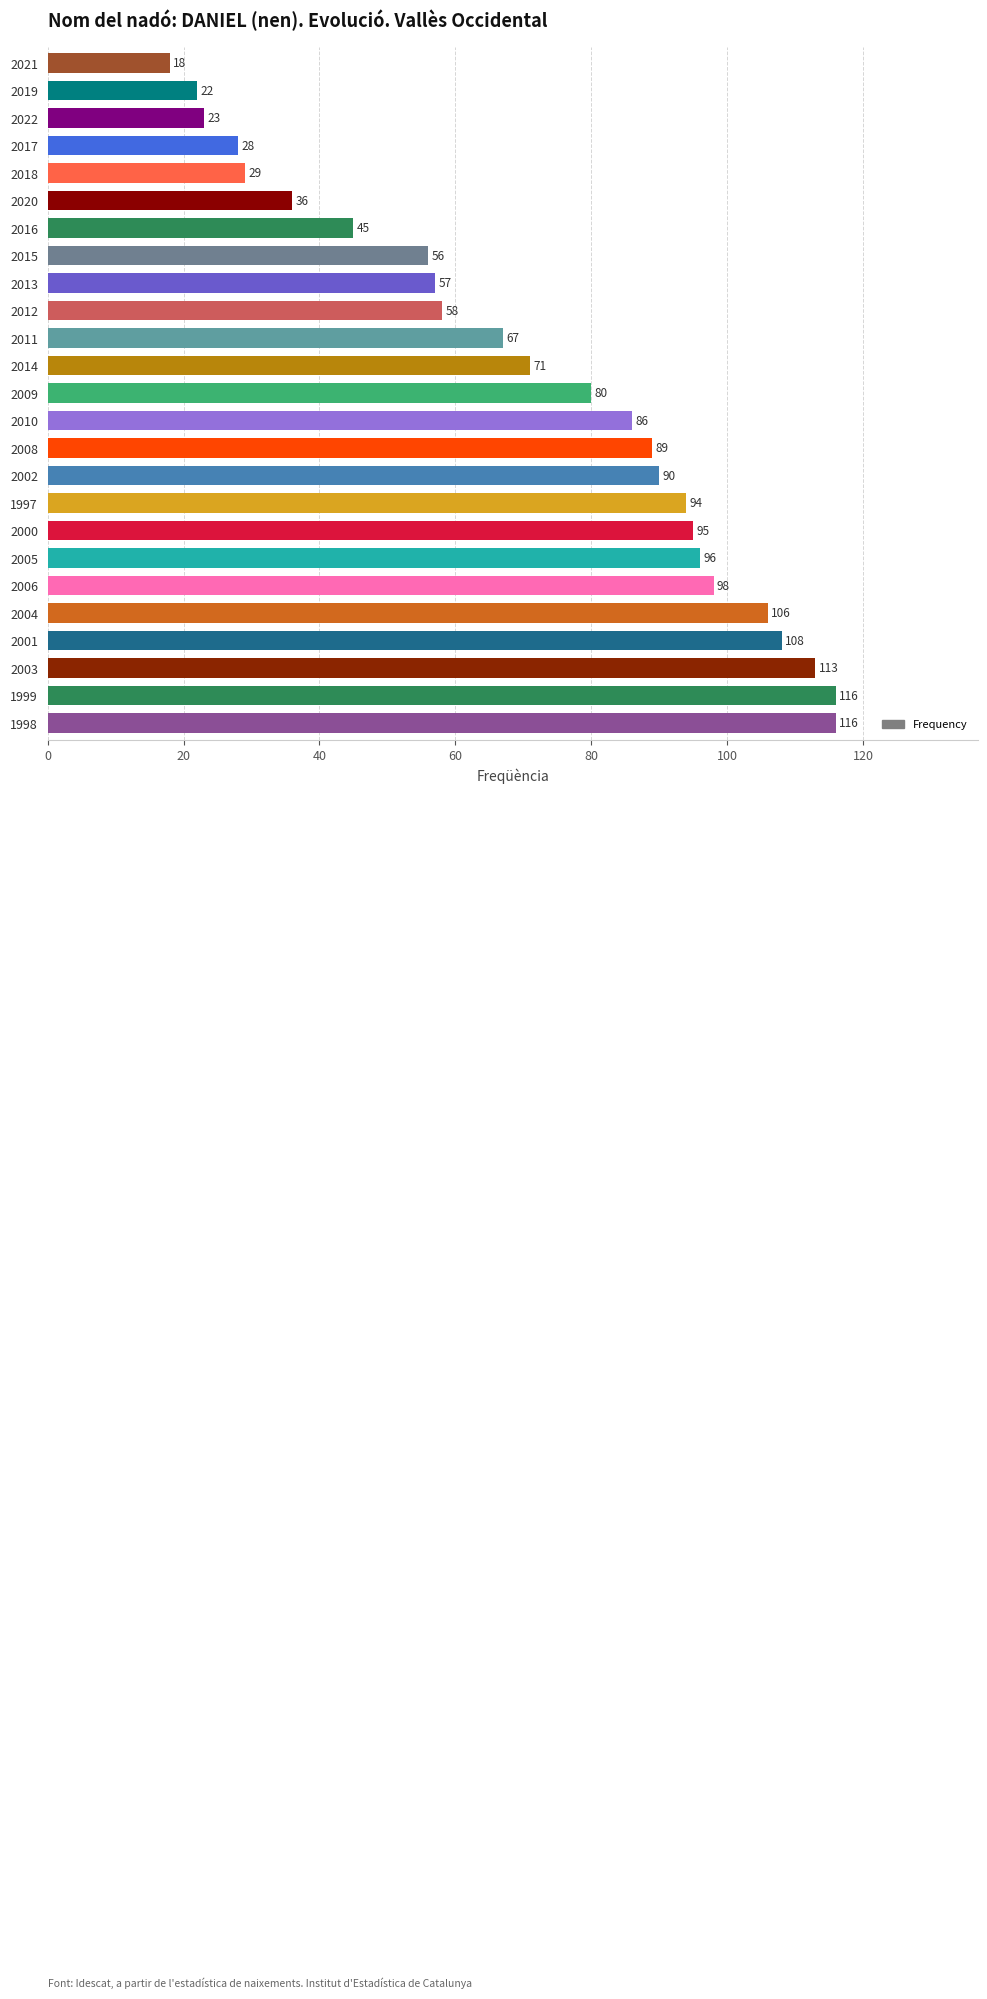

Which category has the lowest value across all series?

2021